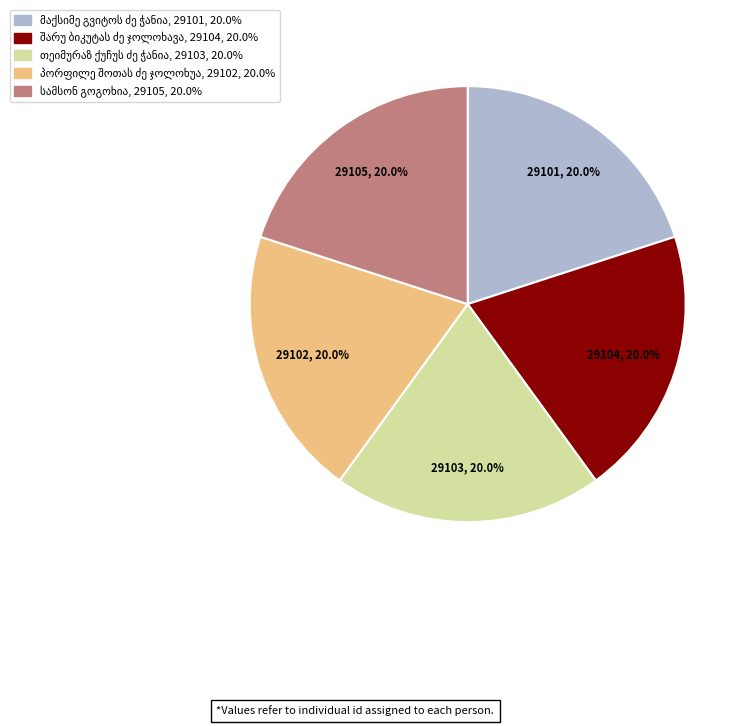

Does any single category account for the majority?

No